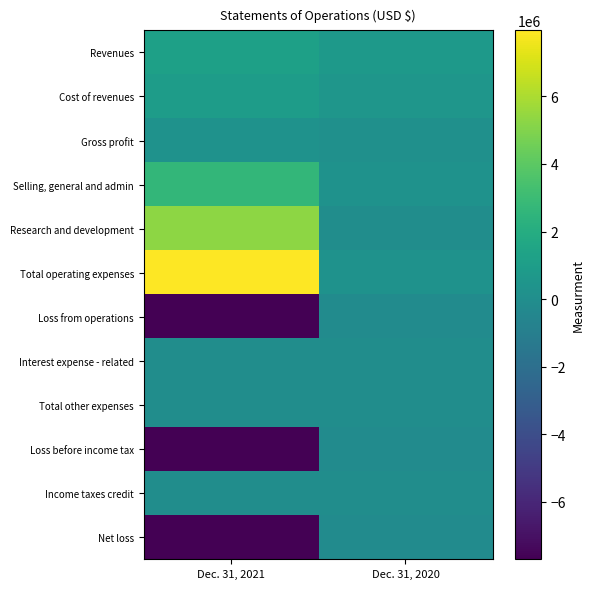

What is the spread (max minus min) of values at Dec. 31, 2020?

823509